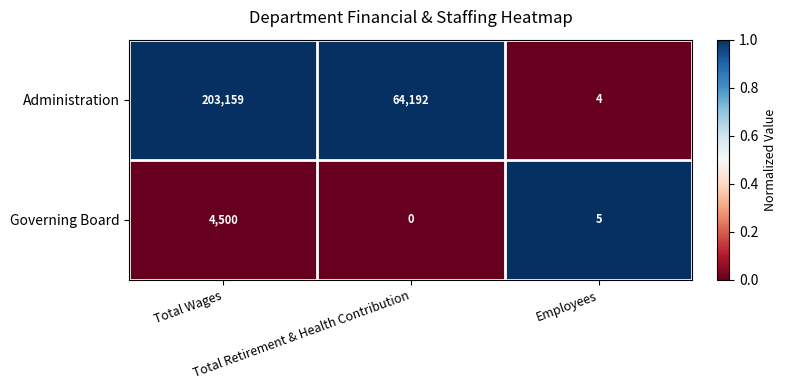

Which series has the largest total across all categories?

Administration